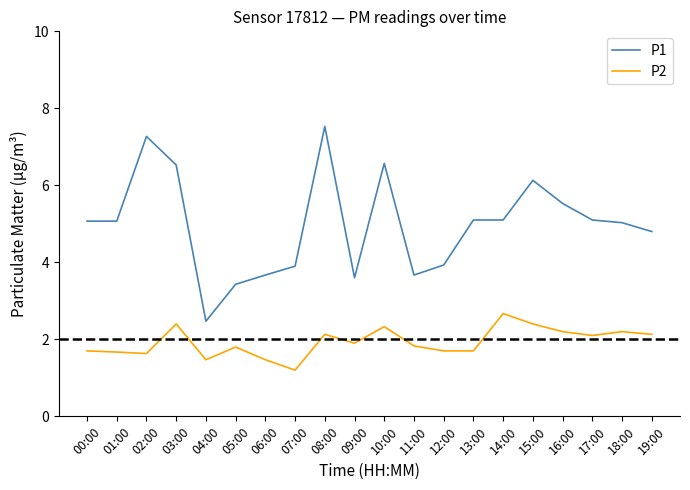

The P1 series shows 2.2 at 05:00. True or false?

False